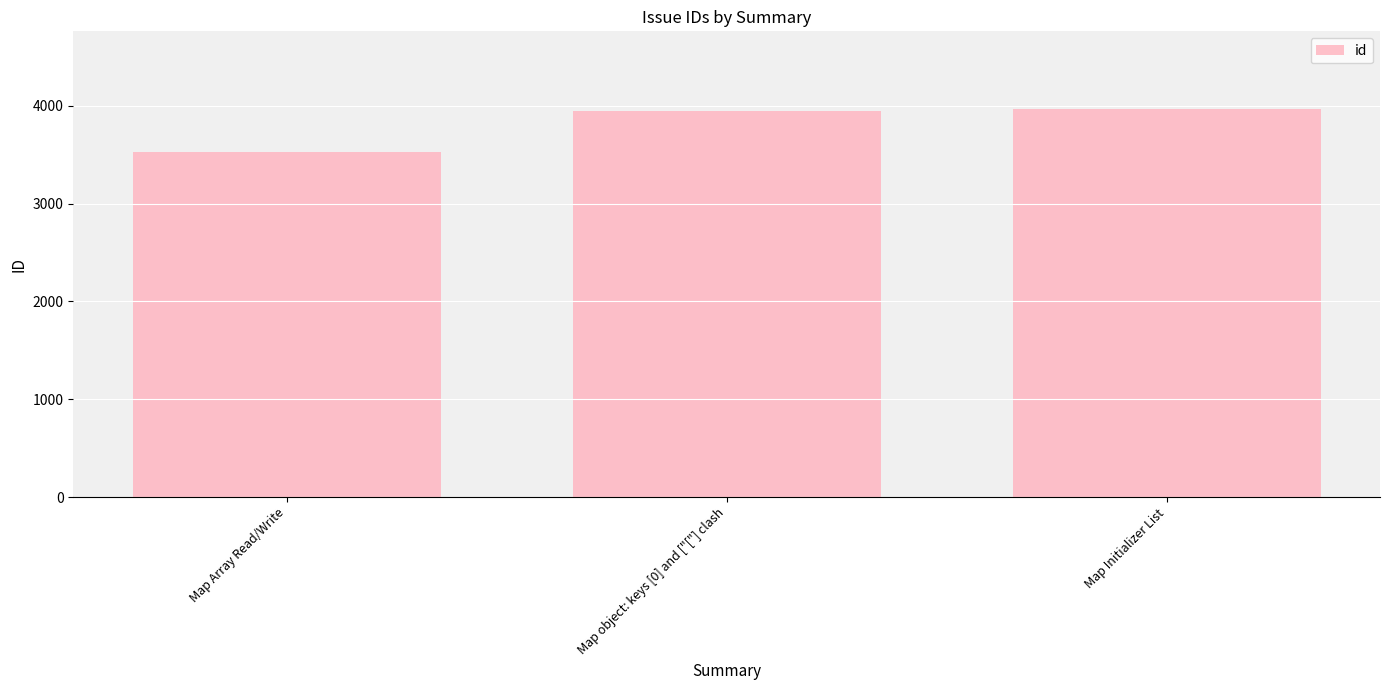

What value does the data have at Map Initializer List, to the nearest 50?

3950